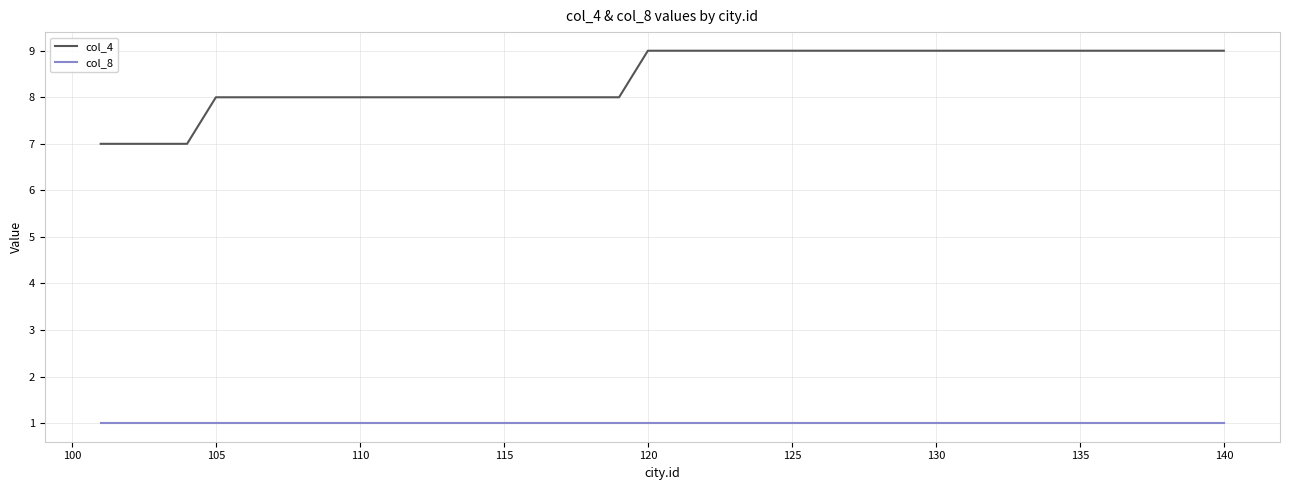

Count the number of categories in the chart.

40